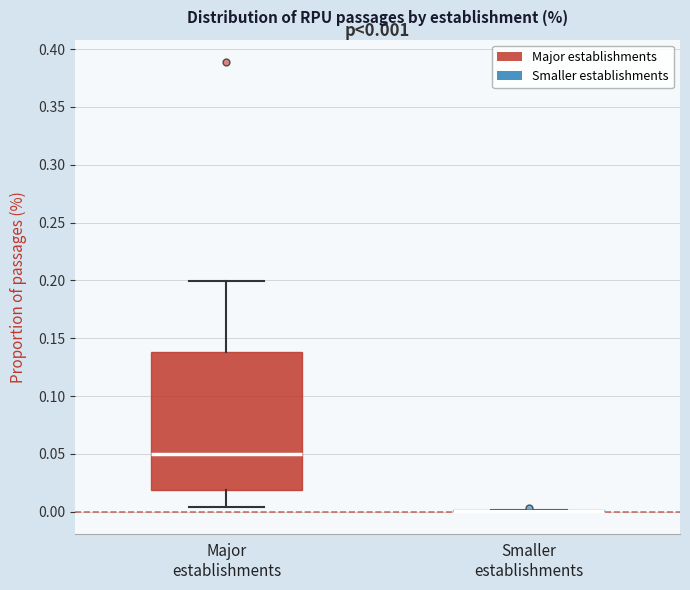

Which box is the tallest, from its lower edge to its upper edge?

Major establishments